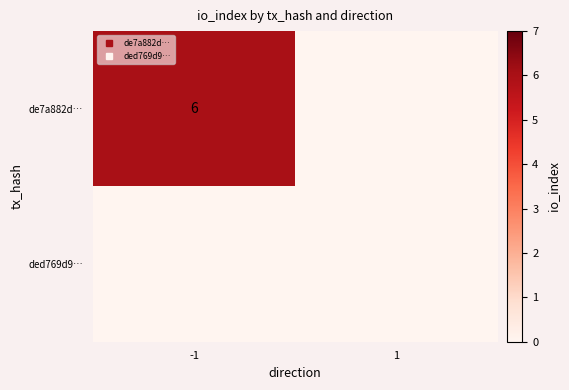

How many categories are shown in the chart?

2